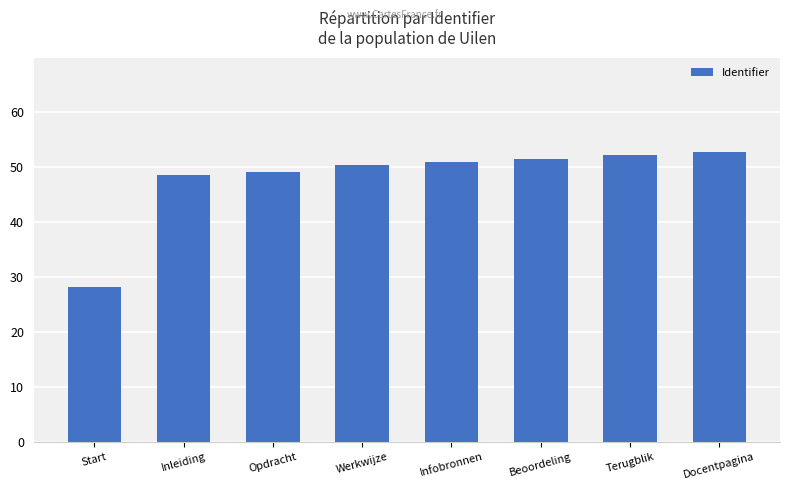

What is the sum of all values?

384.0